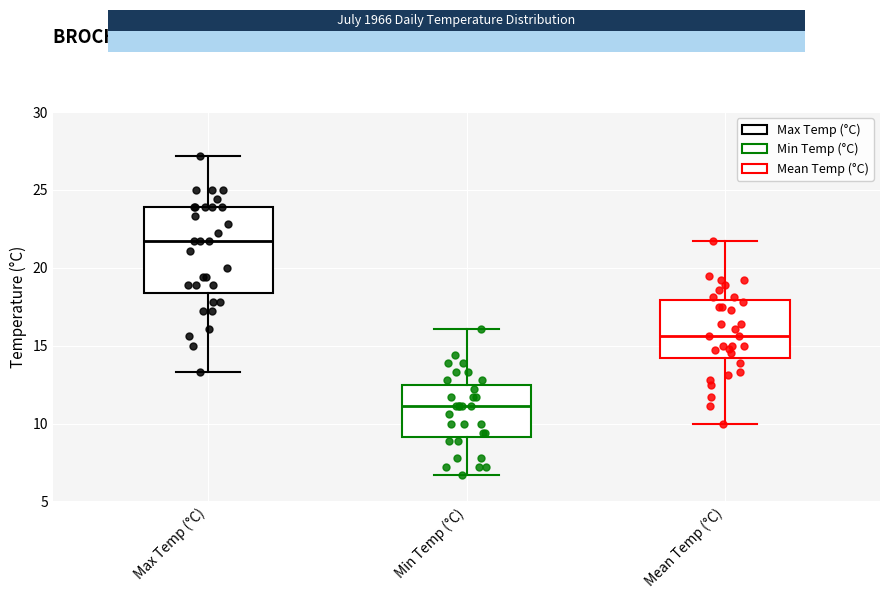

Reading left to right, transcribe this box plot: for each box, give where its median line is, the range the box spans, and where its two whiskers end, as read against the y-axis. The values are not printed on the chart, so give them approximately, as read against the axis.

Max Temp (°C): median 21.5, box 18.5 to 24.0, whiskers 13.5 to 27.0
Min Temp (°C): median 11.0, box 9.0 to 12.5, whiskers 6.5 to 16.0
Mean Temp (°C): median 15.5, box 14.0 to 18.0, whiskers 10.0 to 21.5